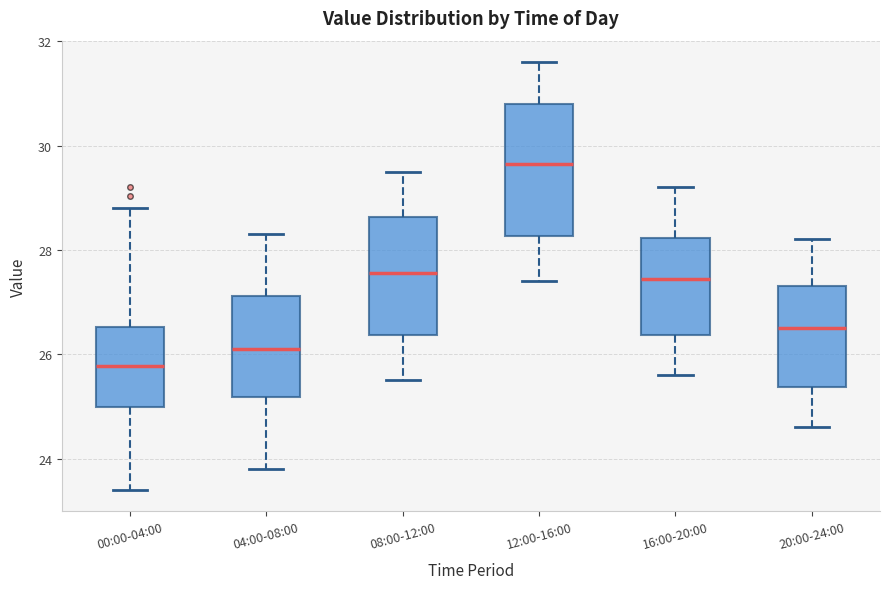

Reading left to right, read every box against the y-axis: the position of its median line, the range the box covers, and the ends of its whiskers. The values are not printed on the chart, so give them approximately, as read against the axis.

00:00-04:00: median 25.8, box 25.0 to 26.6, whiskers 23.4 to 28.8
04:00-08:00: median 26.2, box 25.2 to 27.2, whiskers 23.8 to 28.4
08:00-12:00: median 27.6, box 26.4 to 28.6, whiskers 25.6 to 29.6
12:00-16:00: median 29.6, box 28.2 to 30.8, whiskers 27.4 to 31.6
16:00-20:00: median 27.4, box 26.4 to 28.2, whiskers 25.6 to 29.2
20:00-24:00: median 26.6, box 25.4 to 27.4, whiskers 24.6 to 28.2